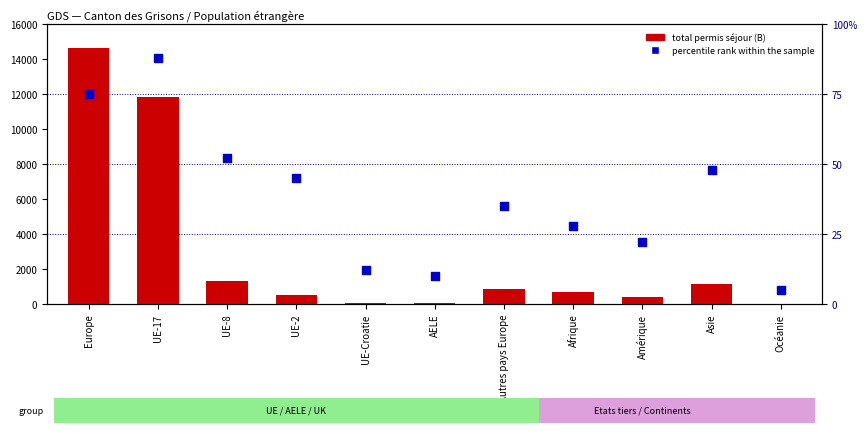

At which category is the sum across all series the highest?

Europe